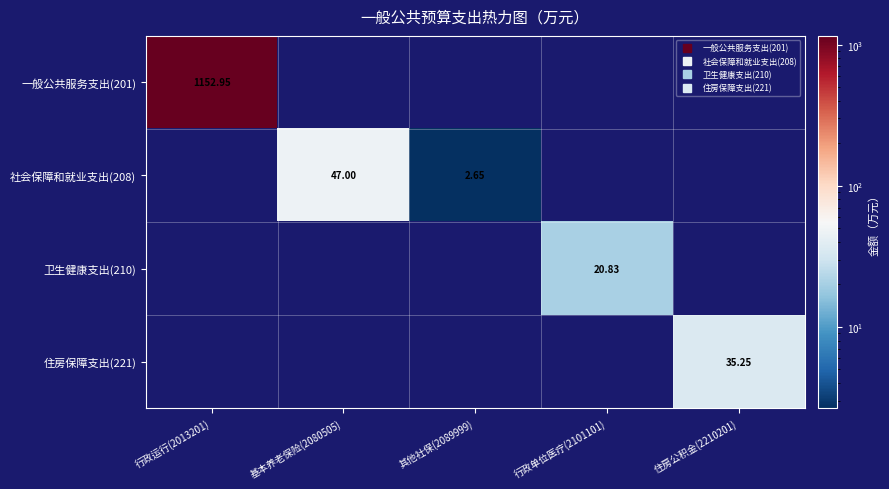

What is the spread (max minus min) of values at 行政运行(2013201)?

1152.9